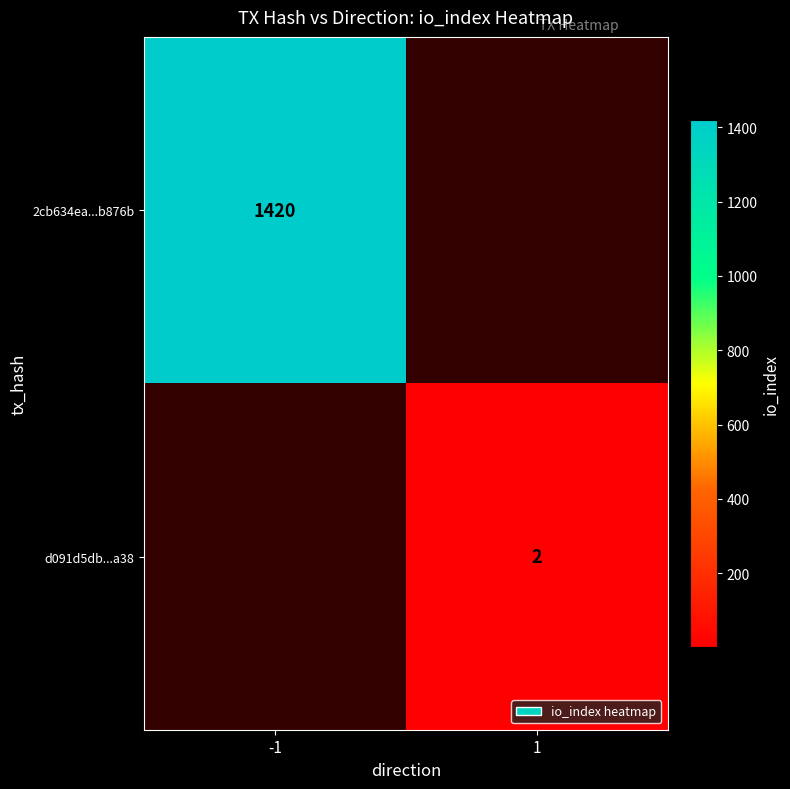

True or false: 2cb634ea...b876b has a value of 1420 at -1.

True